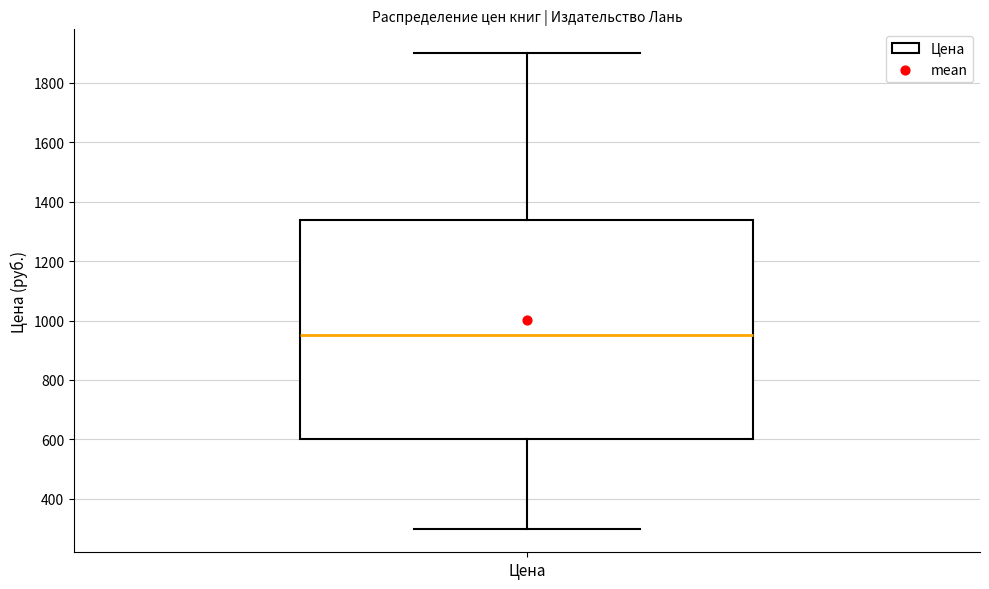

Where is the upper edge of the box for Цена on the y-axis? The values are not printed on the chart, so give them approximately, as read against the axis.

1340